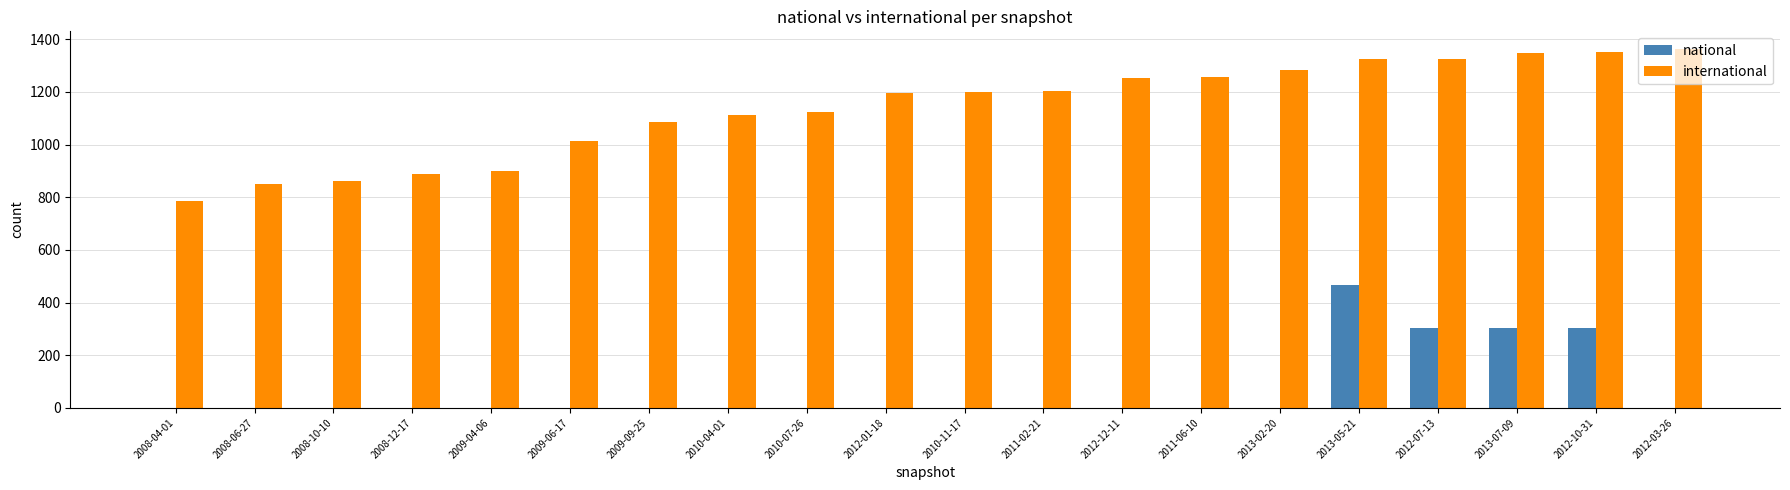

What is the maximum value for international?

1362